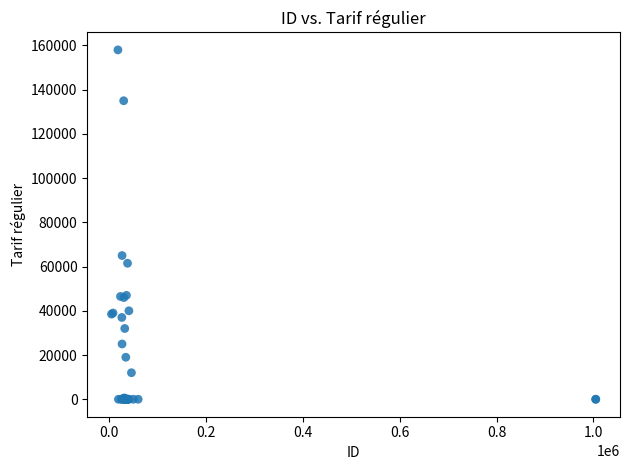

What Y value in the scatter plot is closest to 79000?

65000.0